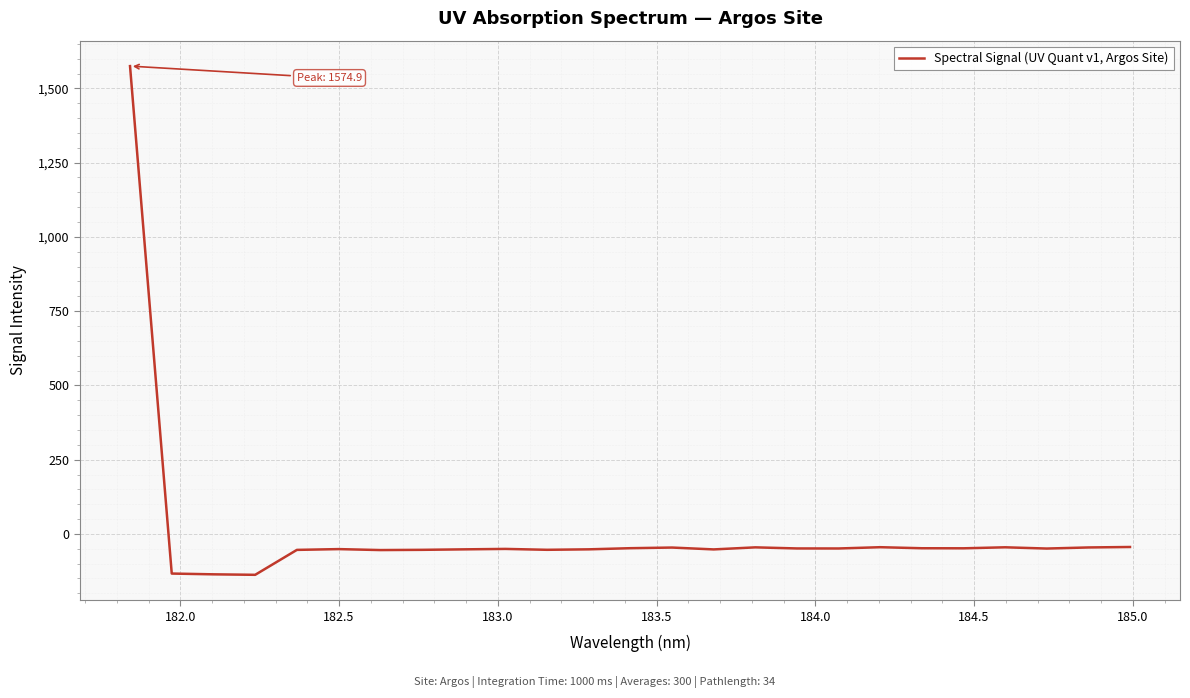

What is the smallest value displayed?

-137.6